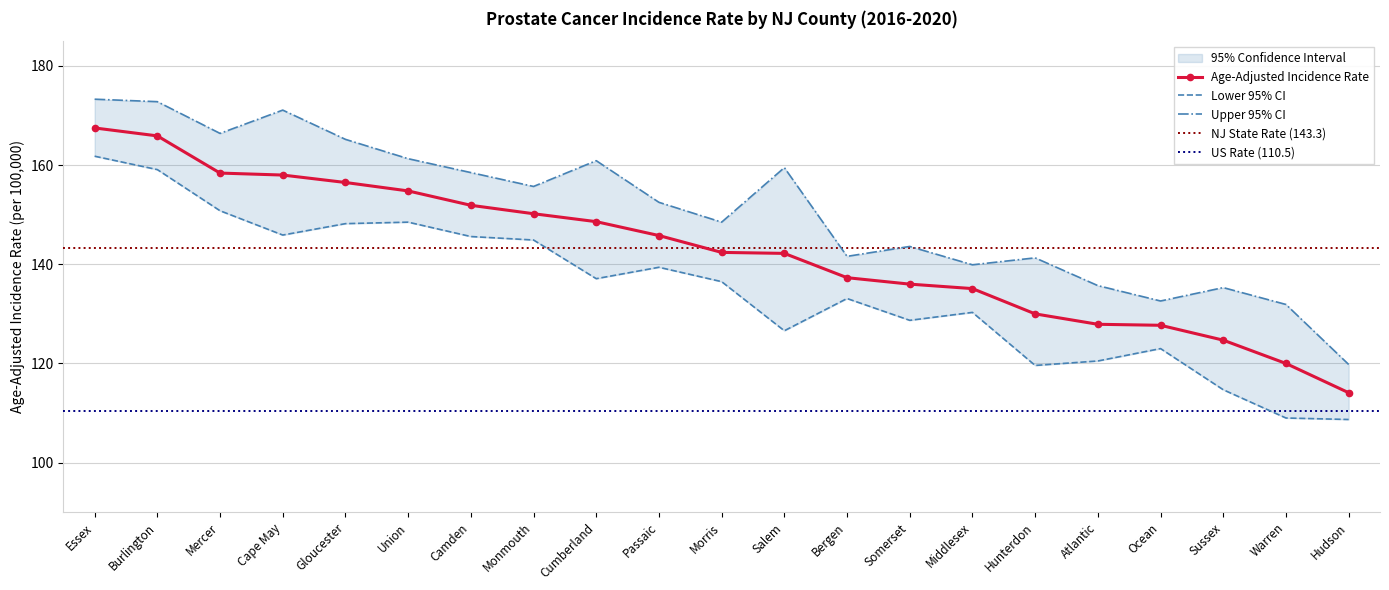

Reading right to left, list all the values displayed in this chart.

Age-Adjusted Rate: 114.1	120.0	124.7	127.7	127.9	130.0	135.1	136.0	137.3	142.2	142.4	145.8	148.6	150.2	151.9	154.8	156.5	158.0	158.4	165.9	167.5
Lower 95% CI: 108.7	109.0	114.7	123.0	120.5	119.6	130.3	128.7	133.1	126.6	136.5	139.4	137.1	144.9	145.6	148.5	148.2	145.9	150.8	159.1	161.8
Upper 95% CI: 119.8	131.9	135.3	132.6	135.7	141.3	139.9	143.6	141.6	159.5	148.5	152.5	160.9	155.7	158.5	161.3	165.2	171.1	166.4	172.8	173.3